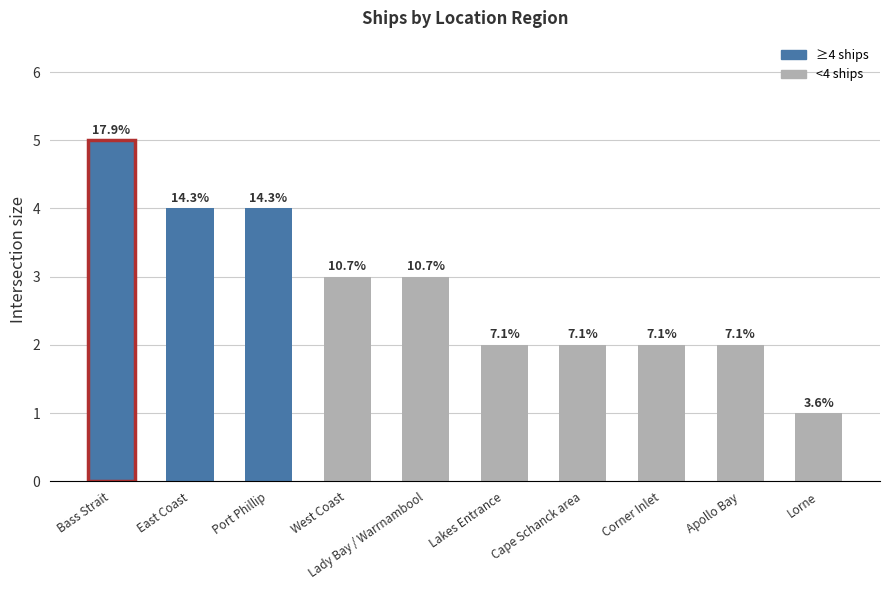

How many bars are there in total?

10